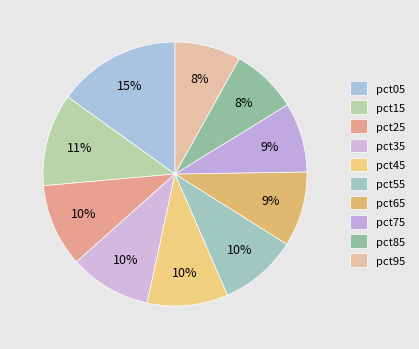

Which category has the biggest portion of the pie?

pct05